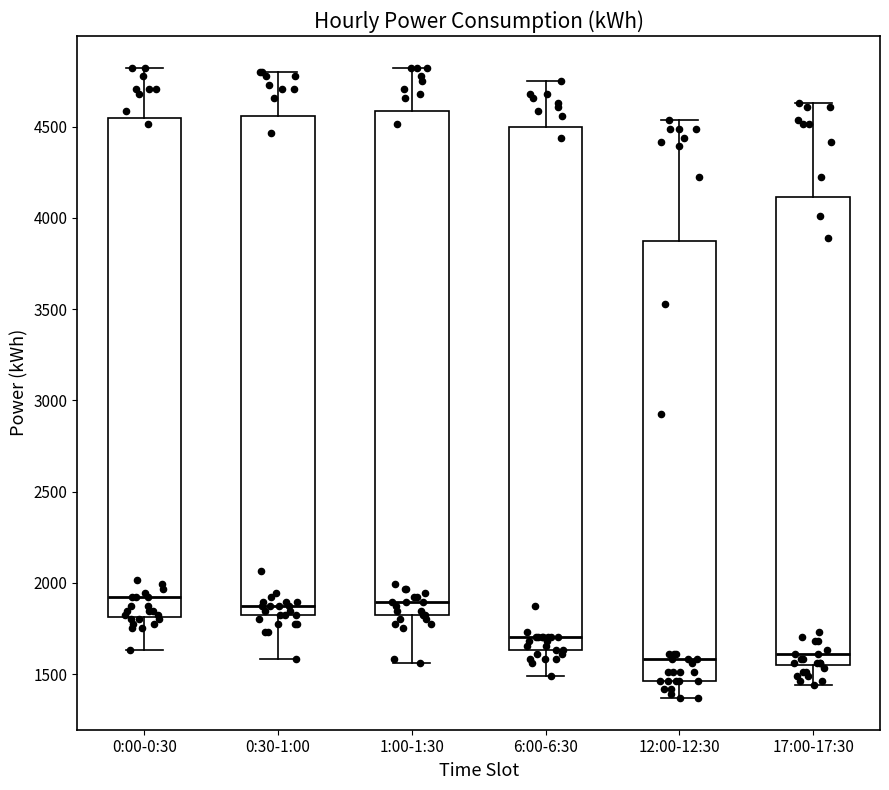

Where does the upper whisker of the box for 0:30-1:00 end on the y-axis? The values are not printed on the chart, so give them approximately, as read against the axis.

4800